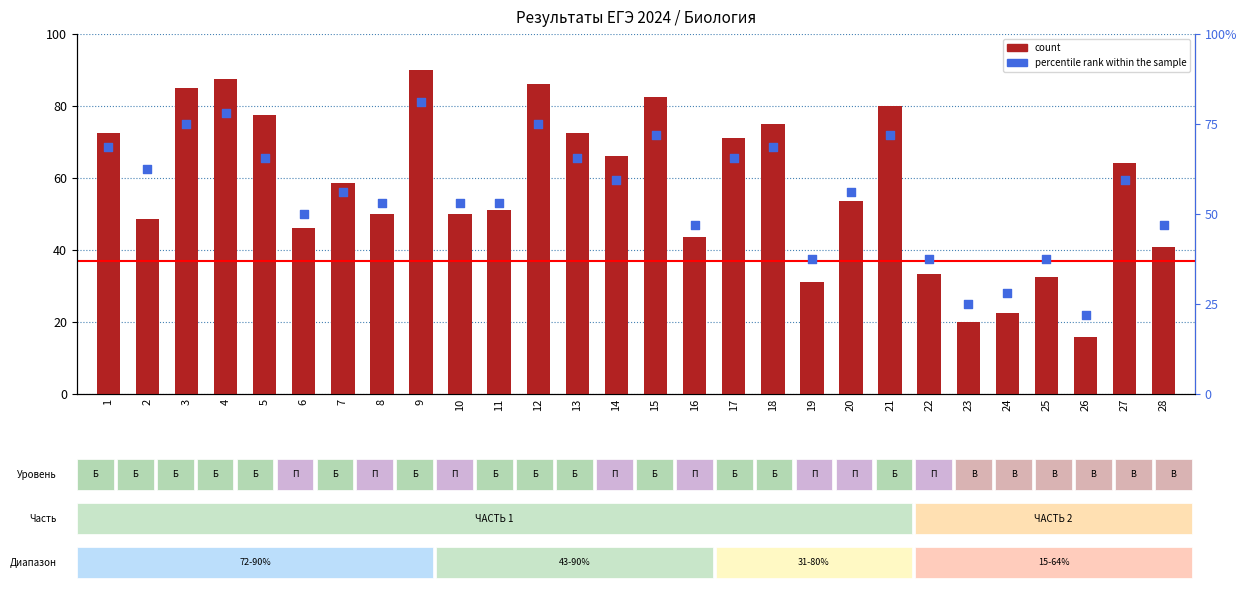

What are all the series names shown in the legend?

count, percentile rank within the sample